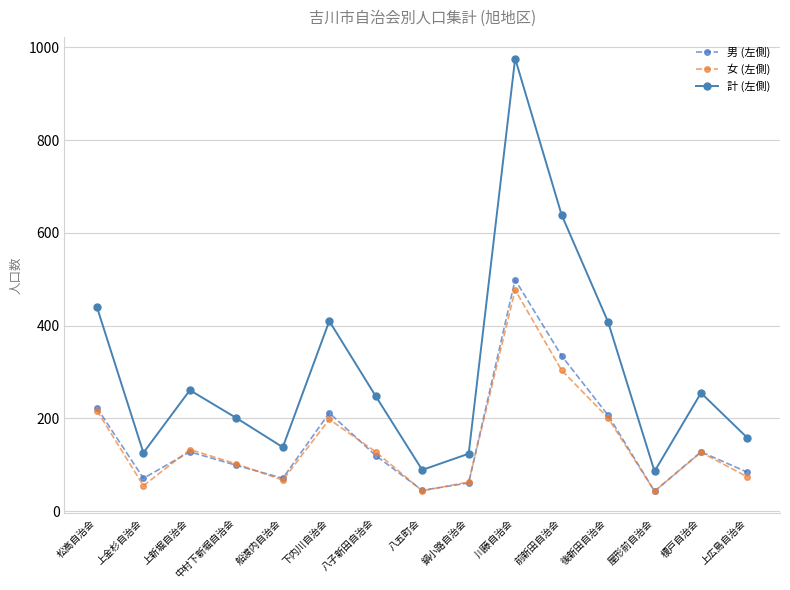

What is the label of the 2nd point from the right?

榎戸自治会